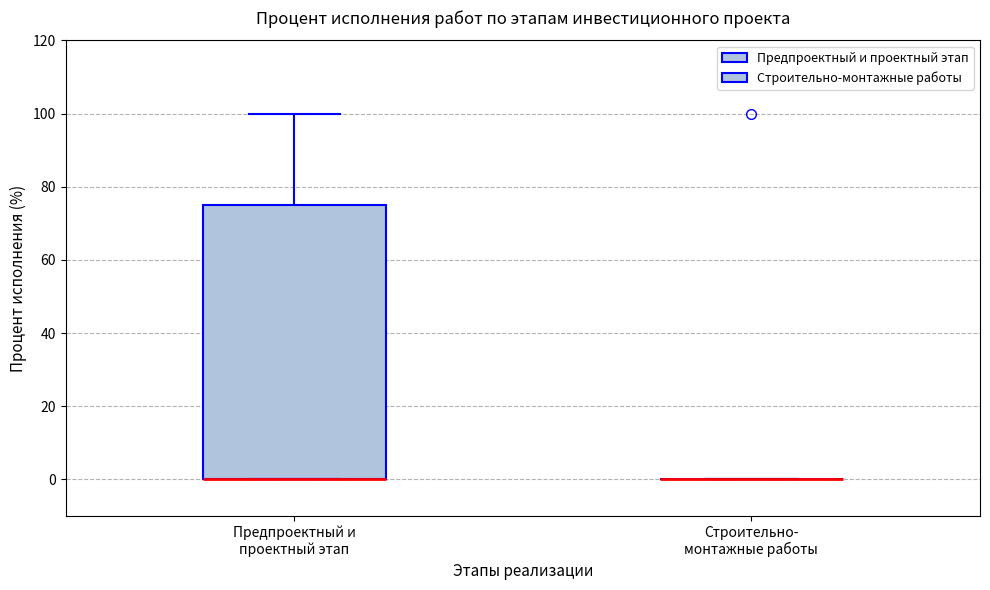

Reading left to right, read every box against the y-axis: the position of its median line, the range the box covers, and the ends of its whiskers. The values are not printed on the chart, so give them approximately, as read against the axis.

Предпроектный и проектный этап: median 0 (drawn on the box's lower edge), box 0 to 76, whiskers 0 to 100
Строительно- монтажные работы: box collapsed to a line at 0, whiskers 0 to 0